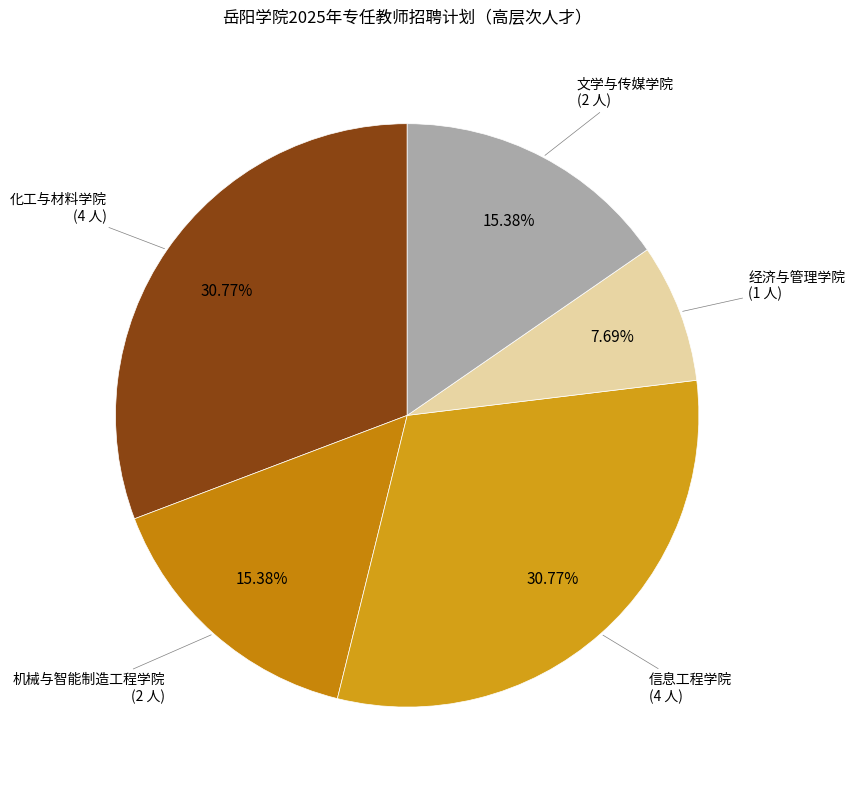

To the nearest percent, what is the difference between the largest and smallest slice percentages?

23%